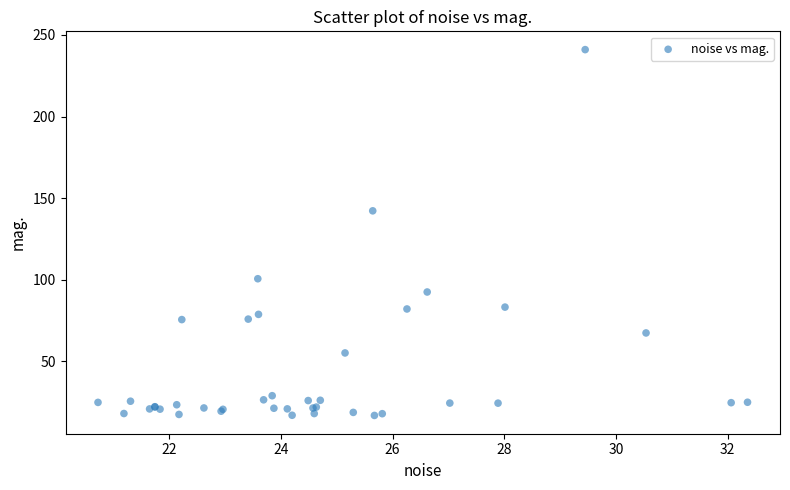

What Y value in the scatter plot is closest to 128?

142.2